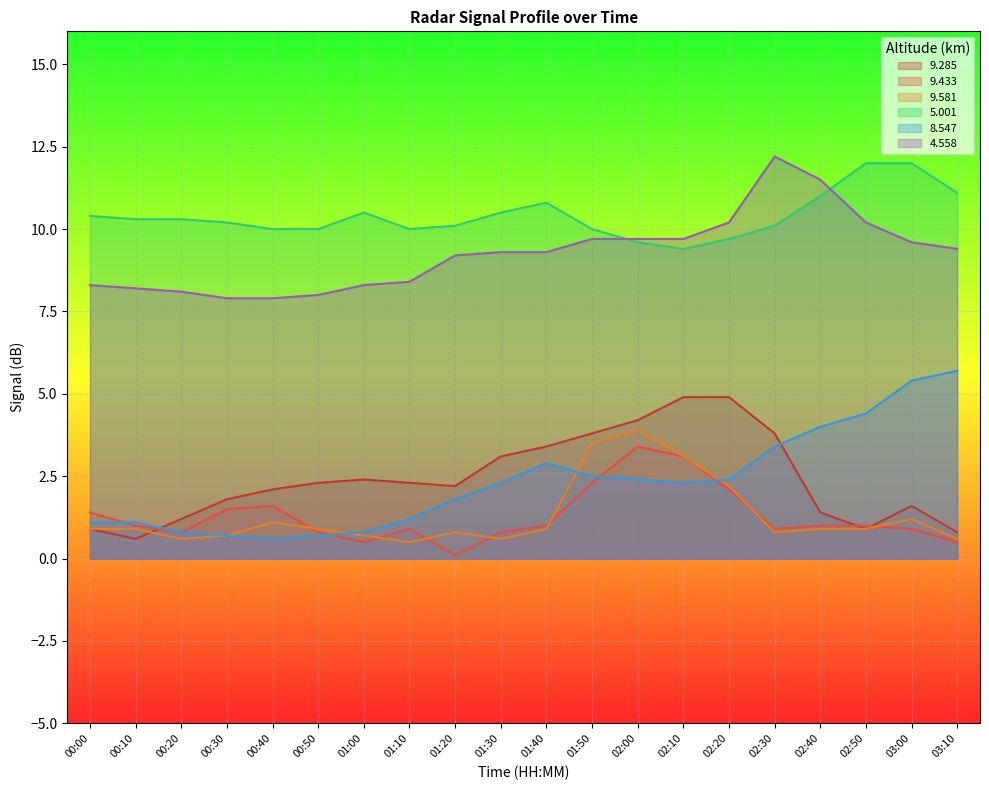

Reading left to right, transcribe all the data shown in this chart.

9.285: 0.9	0.6	1.2	1.8	2.1	2.3	2.4	2.3	2.2	3.1	3.4	3.8	4.2	4.9	4.9	3.8	1.4	0.9	1.6	0.8
9.433: 1.4	1.0	0.8	1.5	1.6	0.8	0.5	0.9	0.1	0.8	1.0	2.3	3.4	3.1	2.1	0.9	1.0	1.0	0.9	0.5
9.581: 0.9	0.9	0.6	0.7	1.1	0.9	0.7	0.5	0.8	0.6	0.9	3.5	3.9	3.1	2.2	0.8	0.9	0.9	1.2	0.6
5.001: 10.4	10.3	10.3	10.2	10.0	10.0	10.5	10.0	10.1	10.5	10.8	10.0	9.6	9.4	9.7	10.1	11.0	12.0	12.0	11.1
8.547: 1.1	1.1	0.8	0.7	0.6	0.7	0.8	1.2	1.8	2.3	2.9	2.5	2.4	2.3	2.4	3.4	4.0	4.4	5.4	5.7
4.558: 8.3	8.2	8.1	7.9	7.9	8.0	8.3	8.4	9.2	9.3	9.3	9.7	9.7	9.7	10.2	12.2	11.5	10.2	9.6	9.4